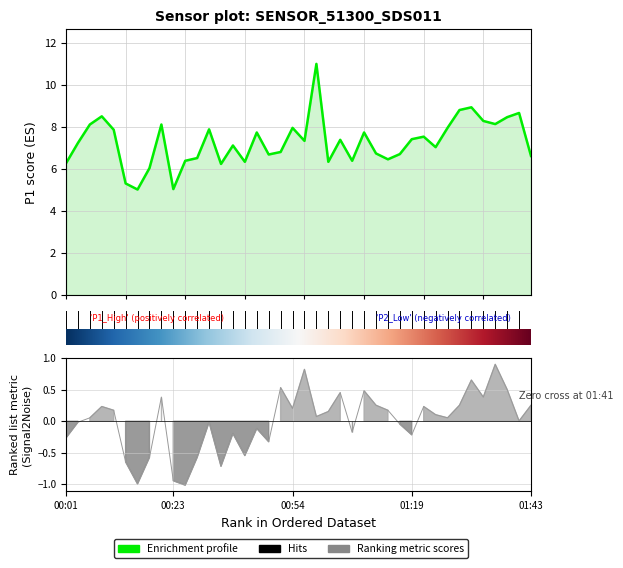

True or false: P1 and P2 cross at least once.

False